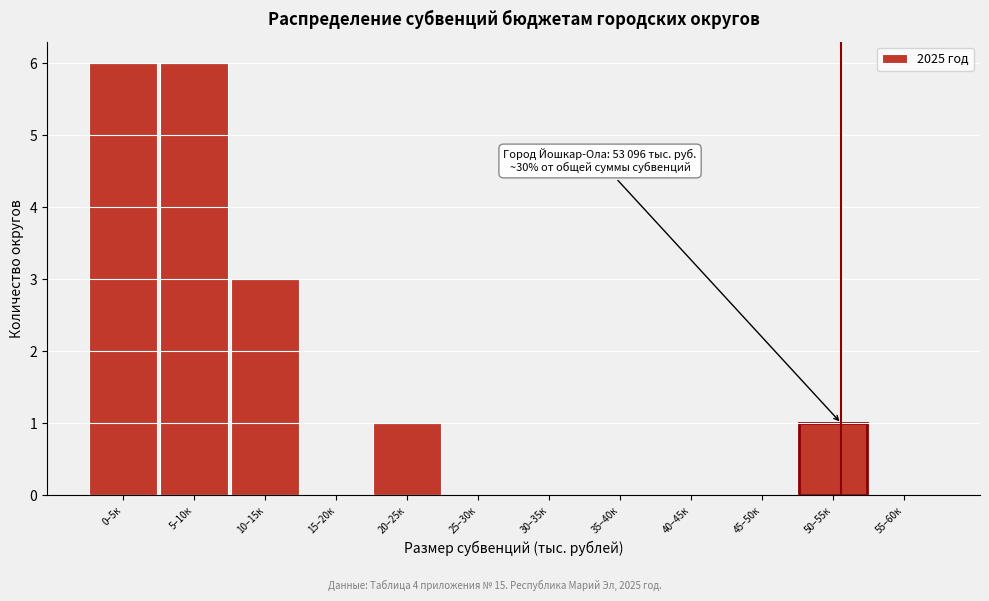

Reading right to left, what are all the values shown in this chart?

55–60к=0	50–55к=1	45–50к=0	40–45к=0	35–40к=0	30–35к=0	25–30к=0	20–25к=1	15–20к=0	10–15к=3	5–10к=6	0–5к=6